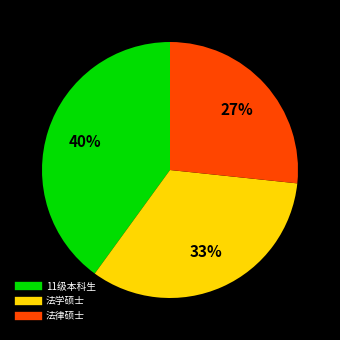

Is there a majority slice in this chart?

No